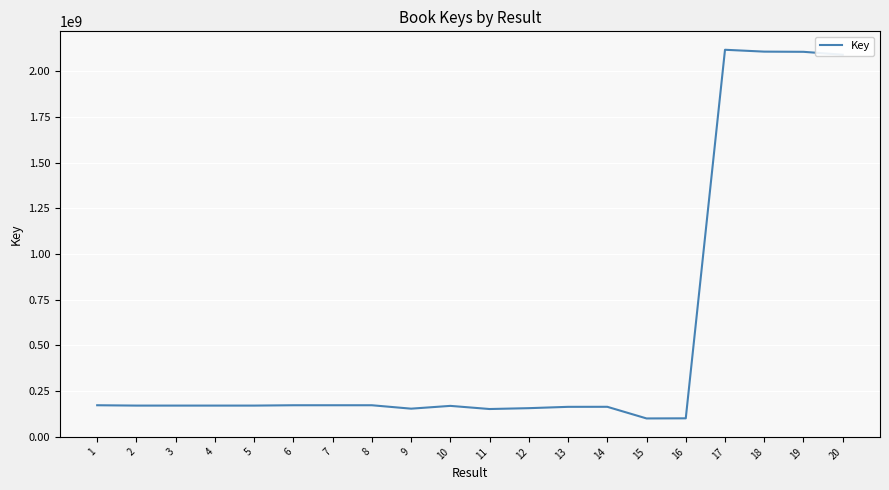

What is the ratio of the value at 12 to the value at 10?

0.9